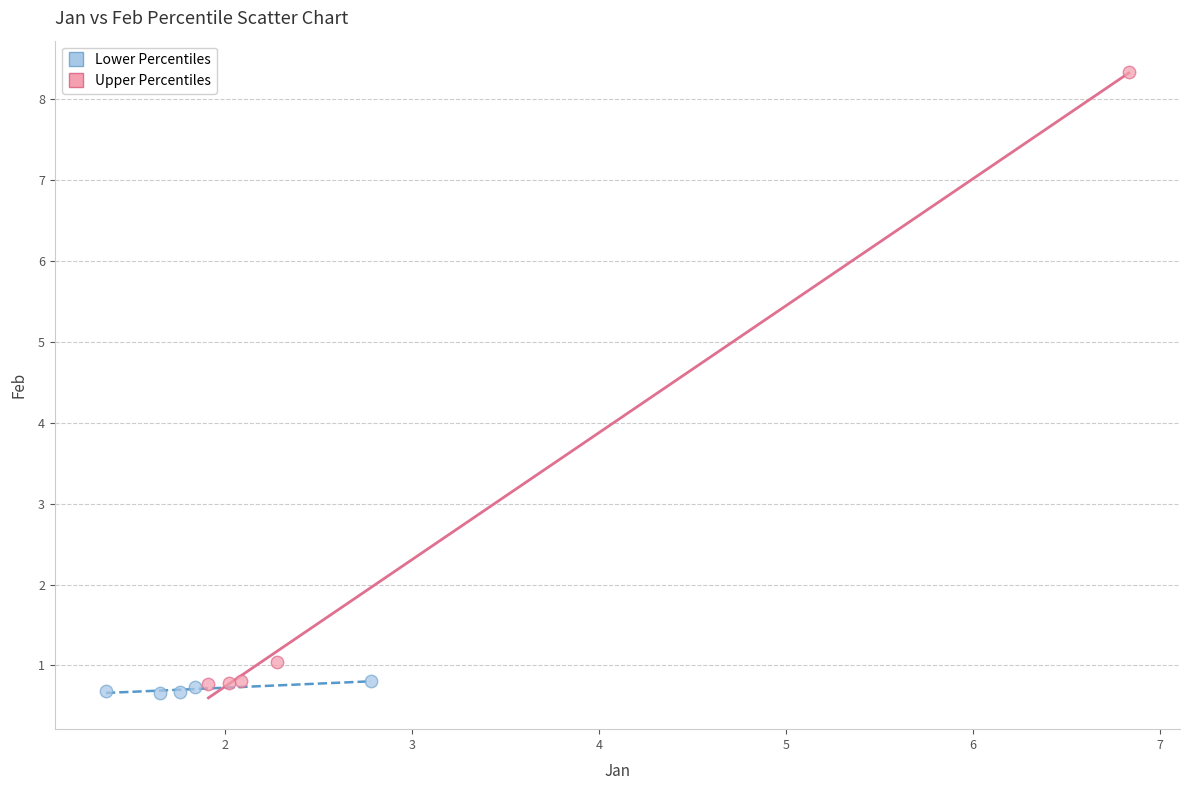

Which series has the widest spread of Y values?

Upper Percentiles